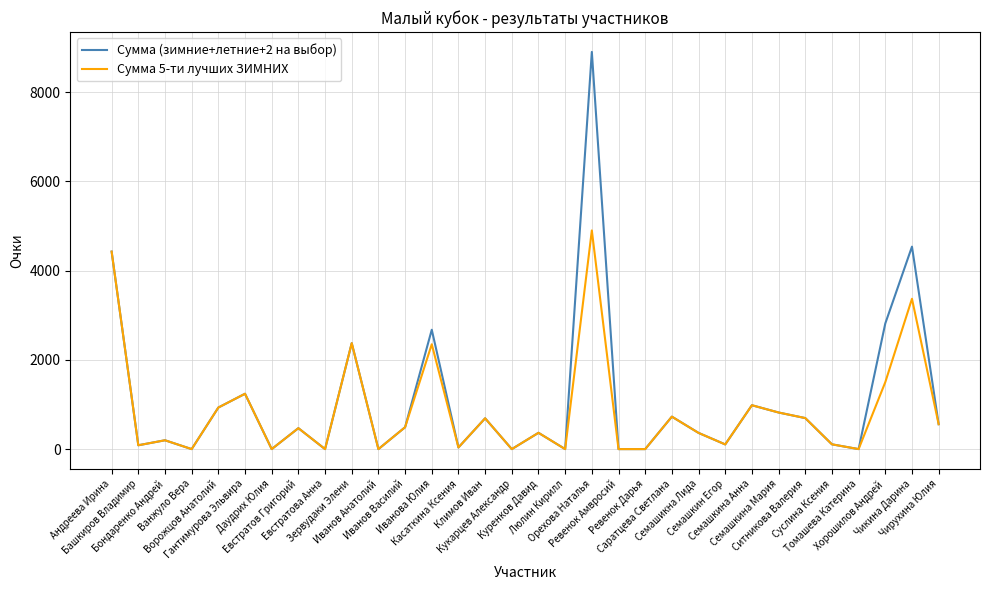

Is it true that Сумма 5-ти лучших ЗИМНИХ equals 198 at Бондаренко Андрей?

True